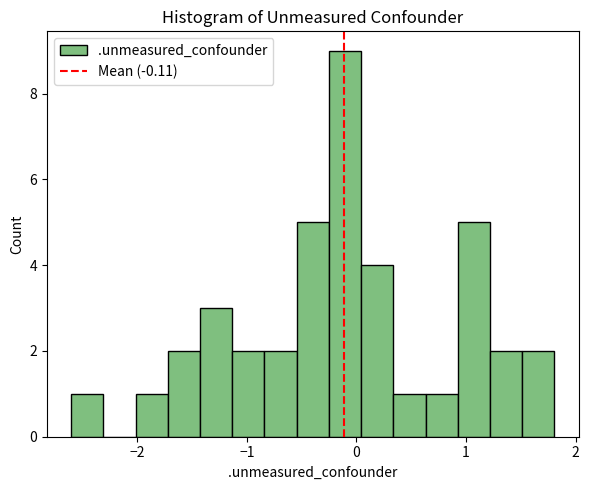

Read against the x-axis, roughly where is the centre of the tallest bar?

-0.1